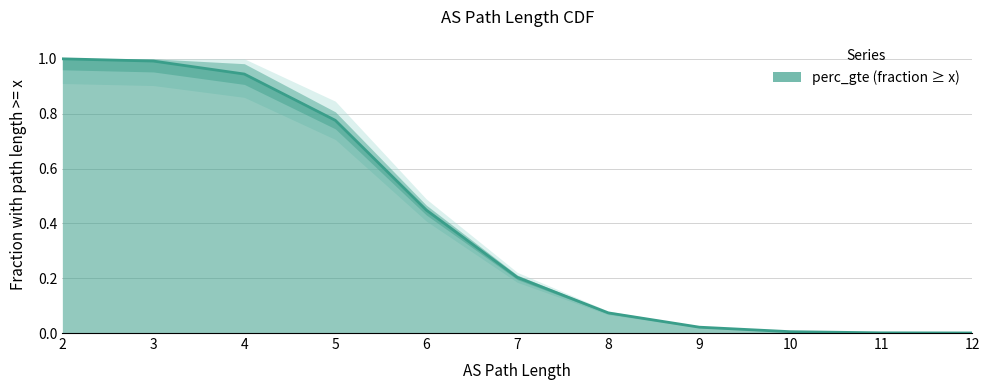

Between 7 and 11, which is larger?

7